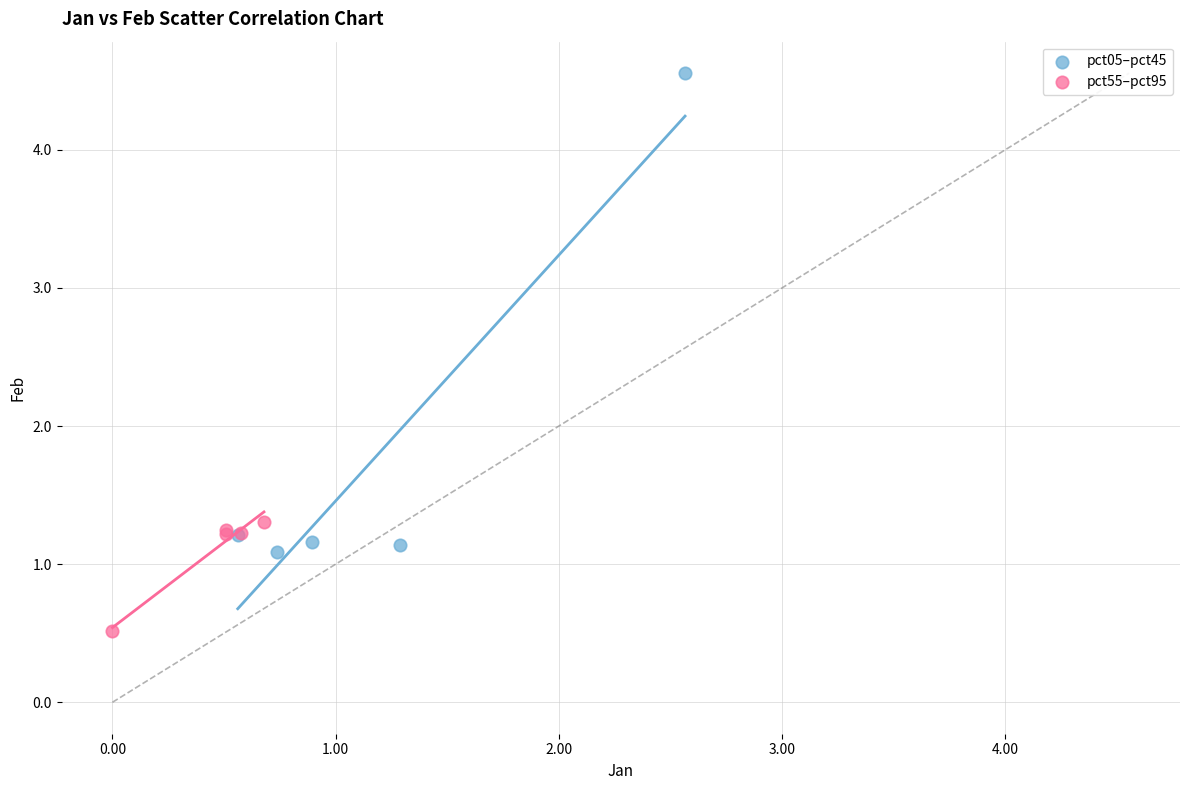

Which series reaches the maximum Y coordinate?

pct05–pct45